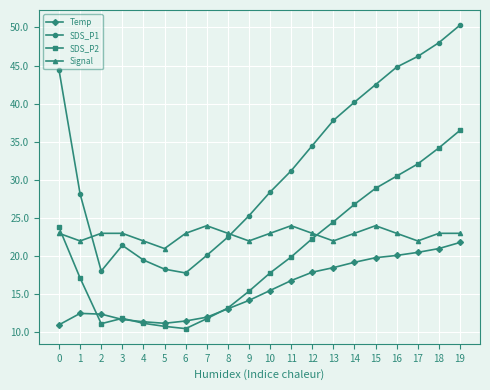

What is the sum of all SDS_P2 values?

410.3